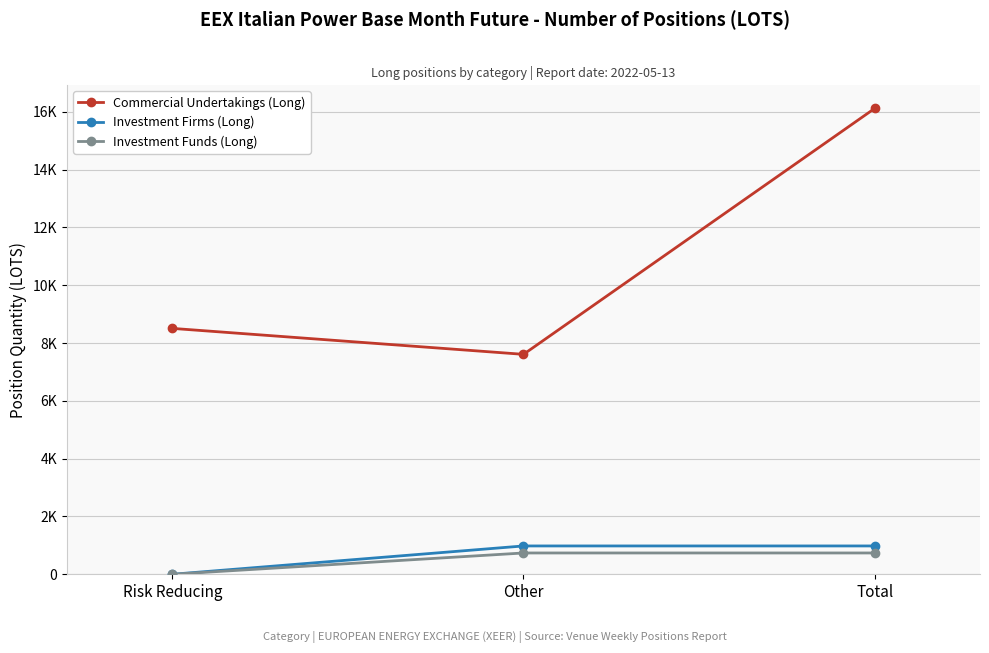

What is the greatest value displayed?

16114.0